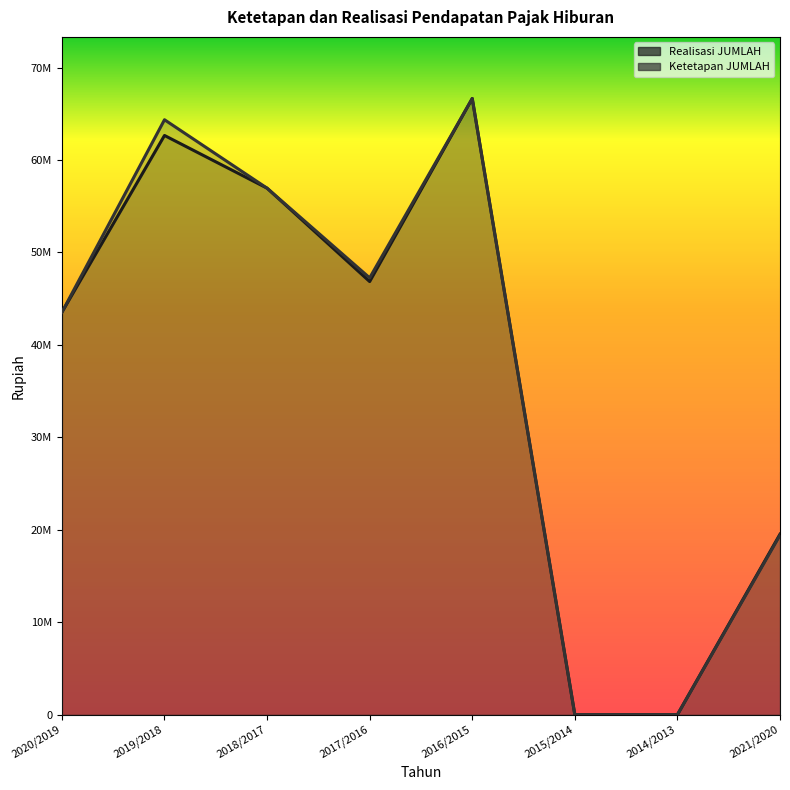

Count the number of categories in the chart.

8